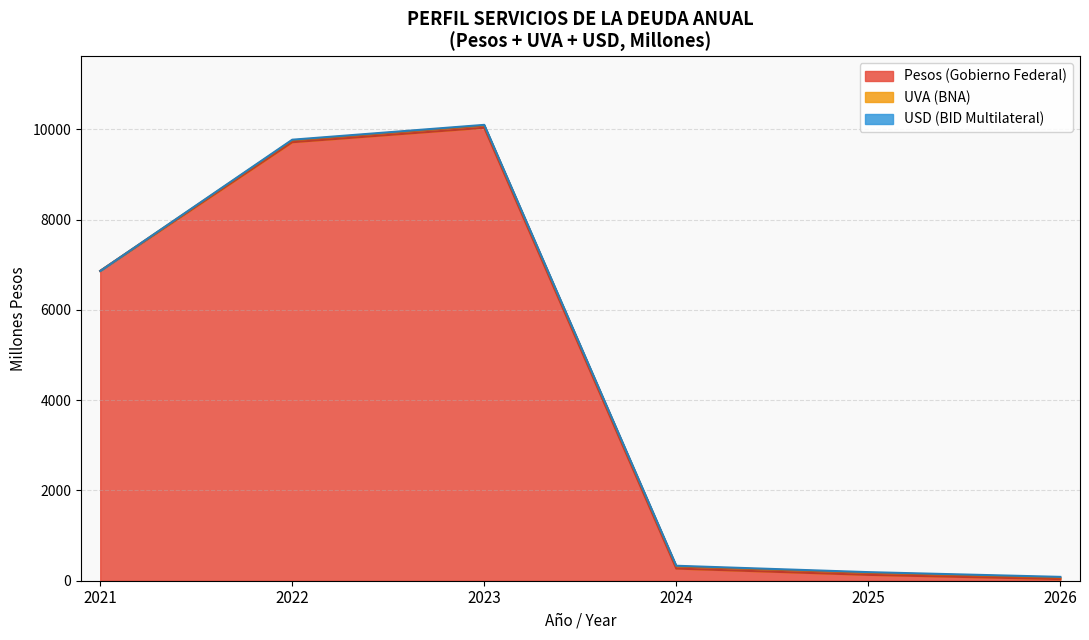

True or false: Pesos 2023 and USD 2021 intersect in this chart.

False